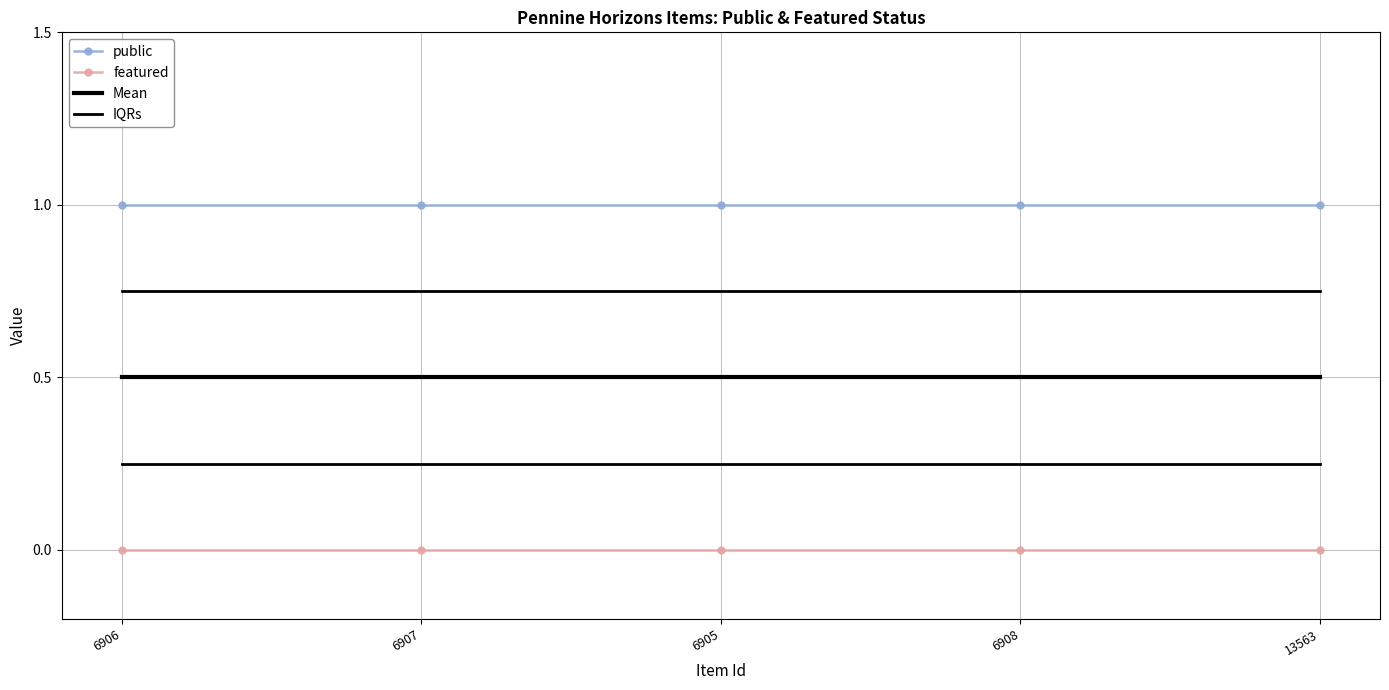

Is the value of IQRs at 6905 greater than the value of public at 6905?

No